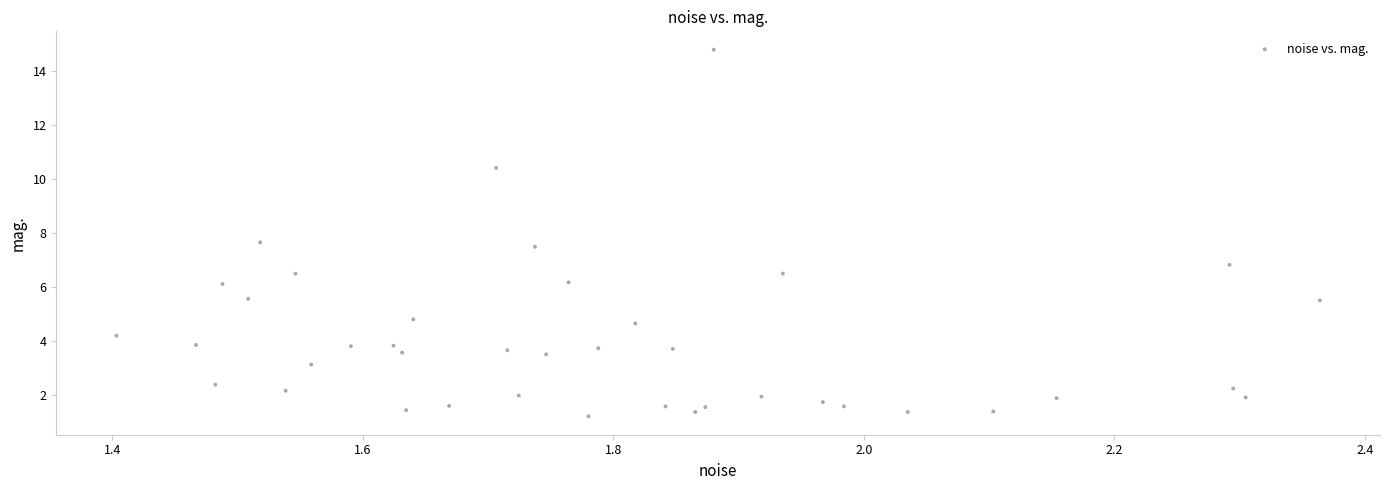

What is the range of Y values (max minus min)?

13.6